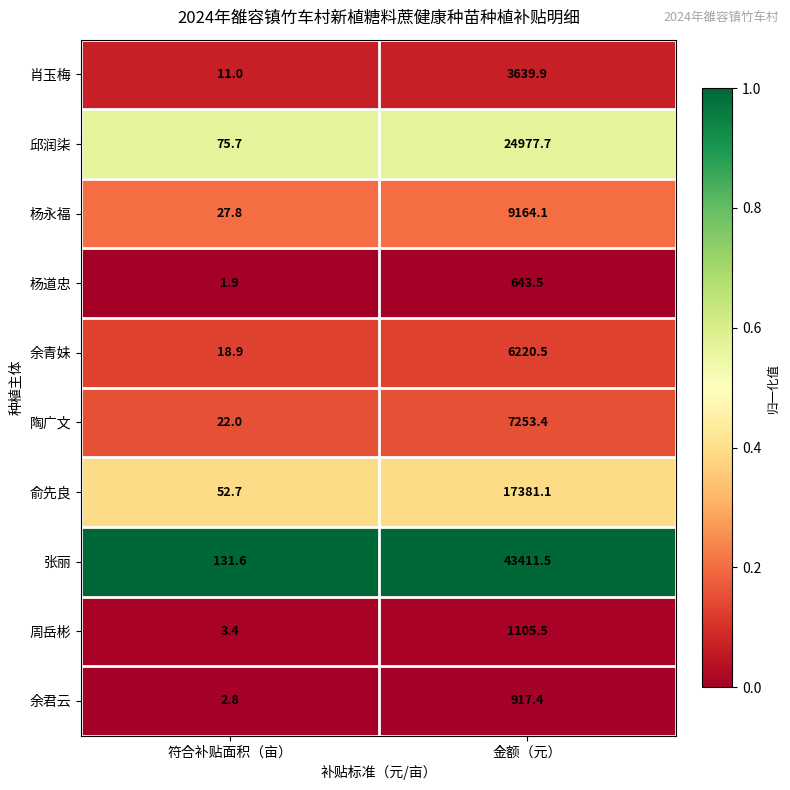

The value of 余君云 at 金额（元） is 917.4. True or false?

True